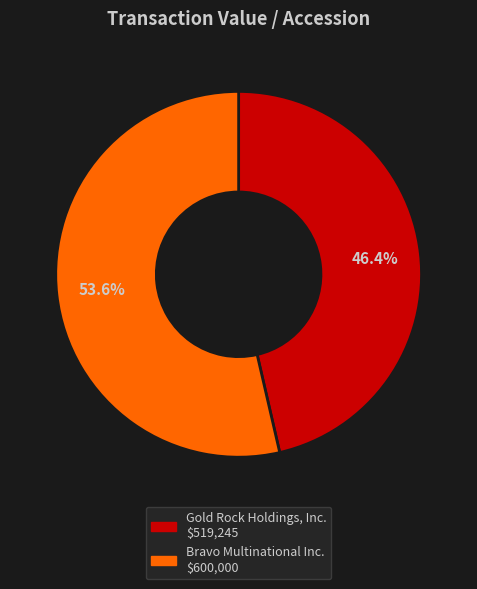

Count the number of slices in the pie.

2